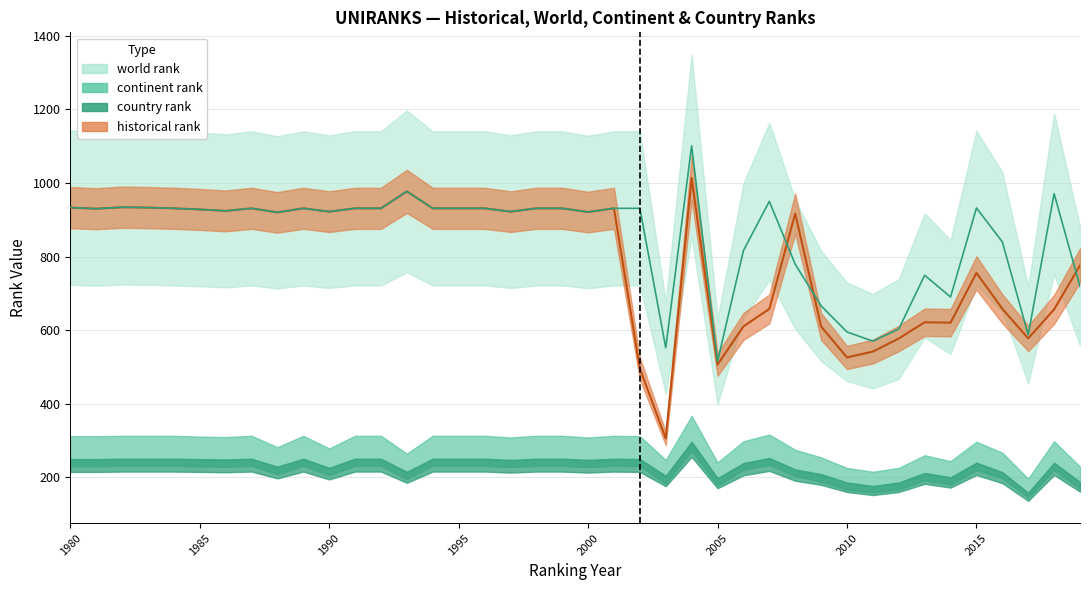

Is the value of world rank at 1981 greater than the value of historical rank at 2003?

Yes